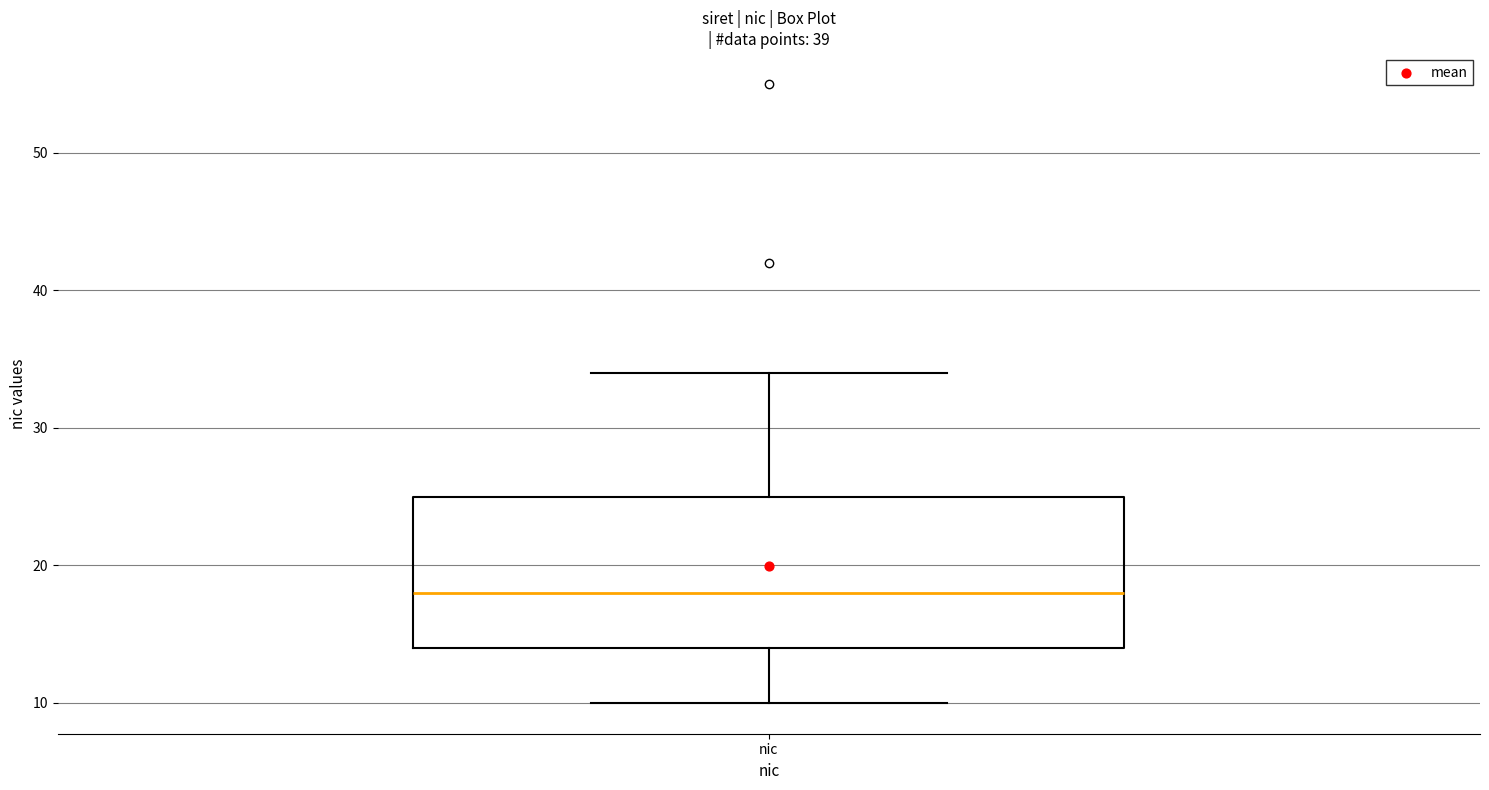

Transcribe this box plot: give where the median line is, the range the box spans, and where the two whiskers end, as read against the y-axis. The values are not printed on the chart, so give them approximately, as read against the axis.

median 18, box 14 to 25, whiskers 10 to 34